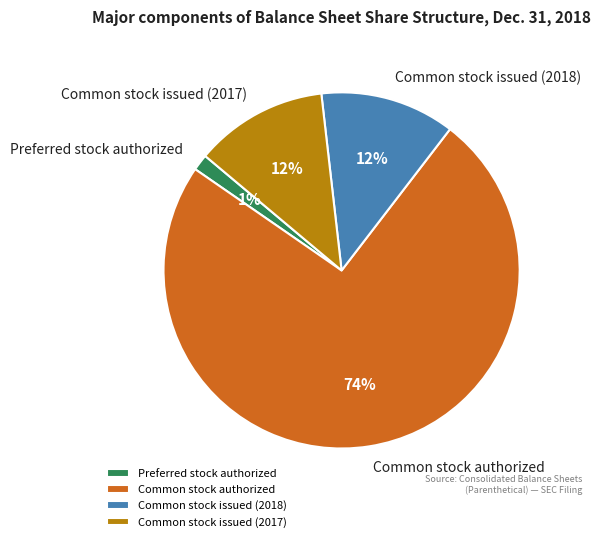

What is the ratio of the value at Common stock issued (2018) to the value at Common stock issued (2017)?

1.0